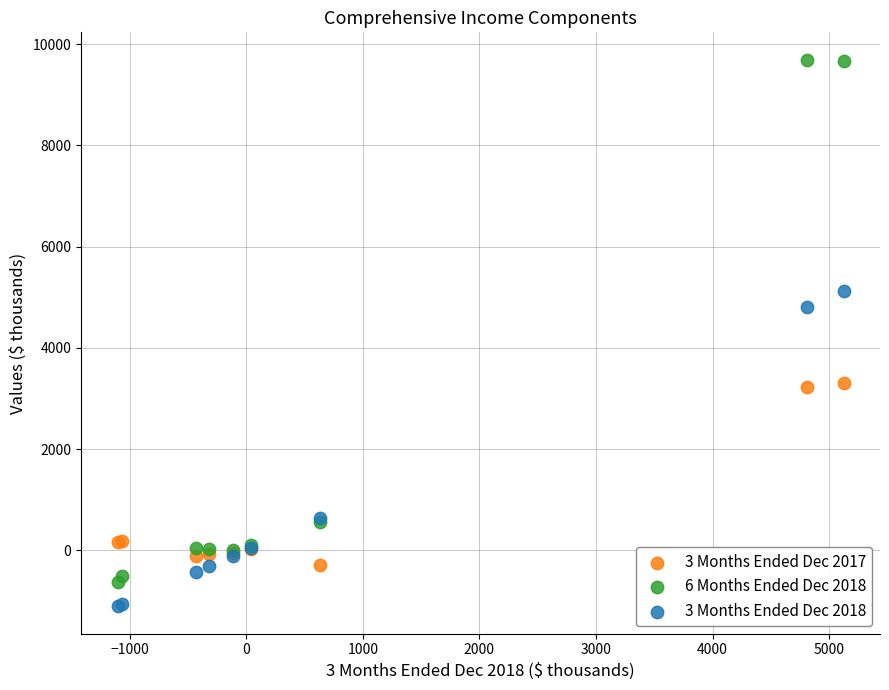

What are all the series names shown in the legend?

3 Months Ended Dec 2017, 6 Months Ended Dec 2018, 3 Months Ended Dec 2018